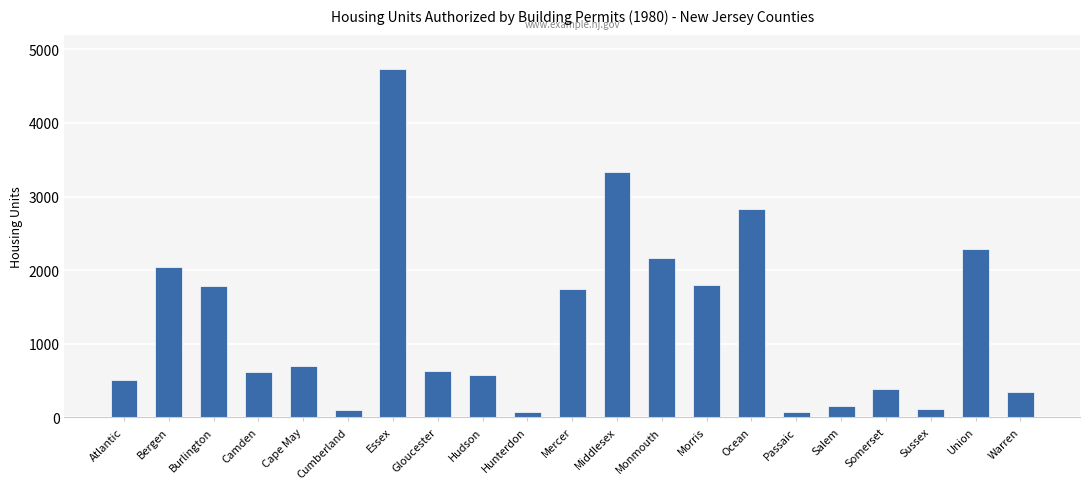

What is the label of the 16th bar from the right?

Cumberland